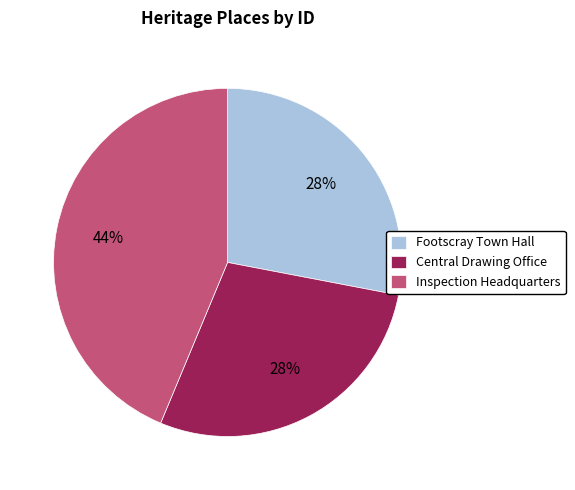

Combined, do Central Drawing Office and Footscray Town Hall account for over 50%?

Yes